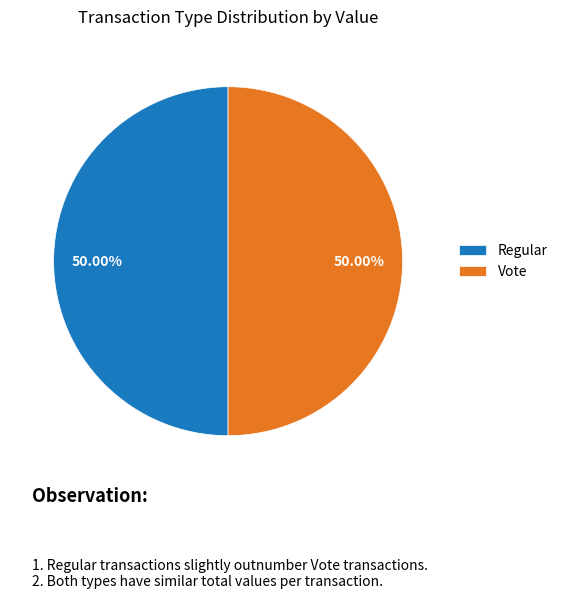

Is the sum of Vote and Regular greater than half?

Yes